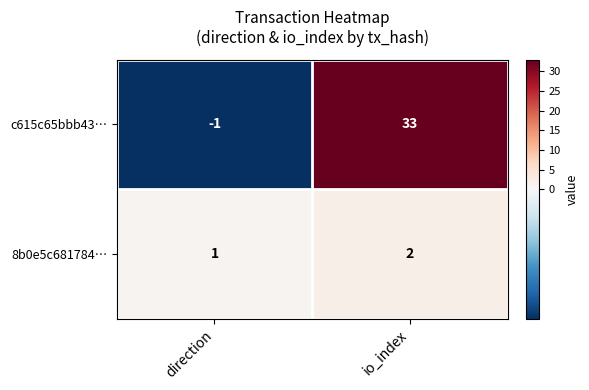

Which label corresponds to the smallest value in the chart?

direction